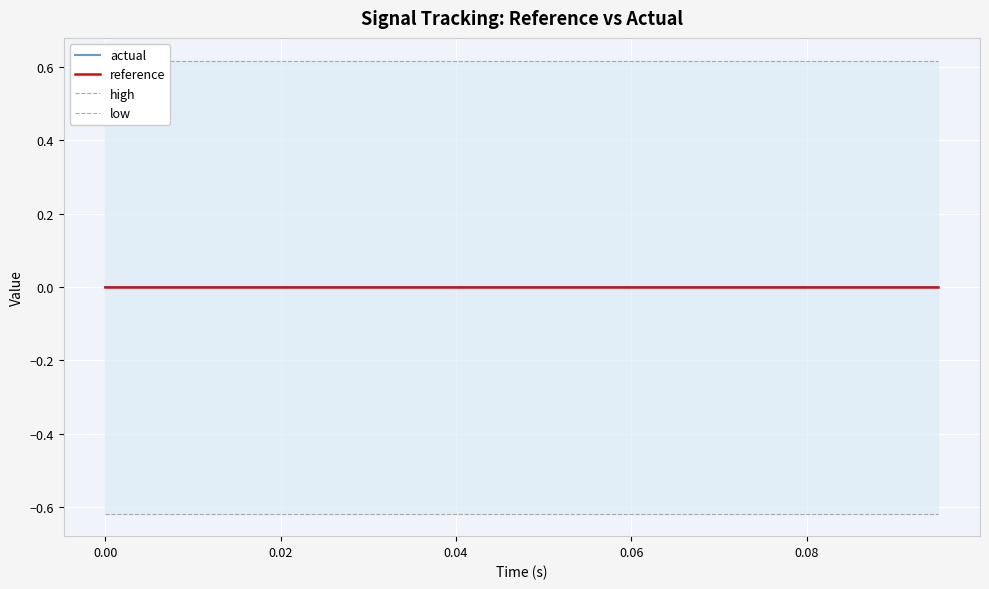

True or false: reference has more than 2 points higher than both neighbors.

False